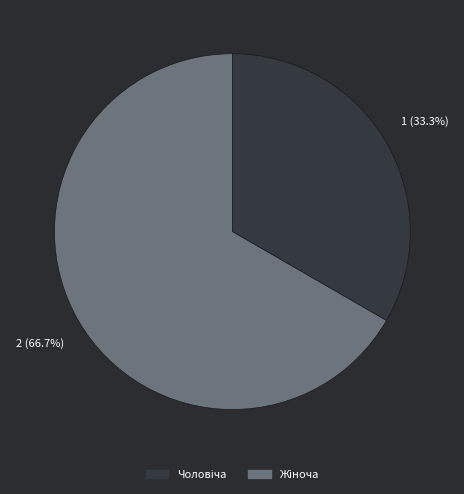

To the nearest percent, what is the average slice percentage?

50%